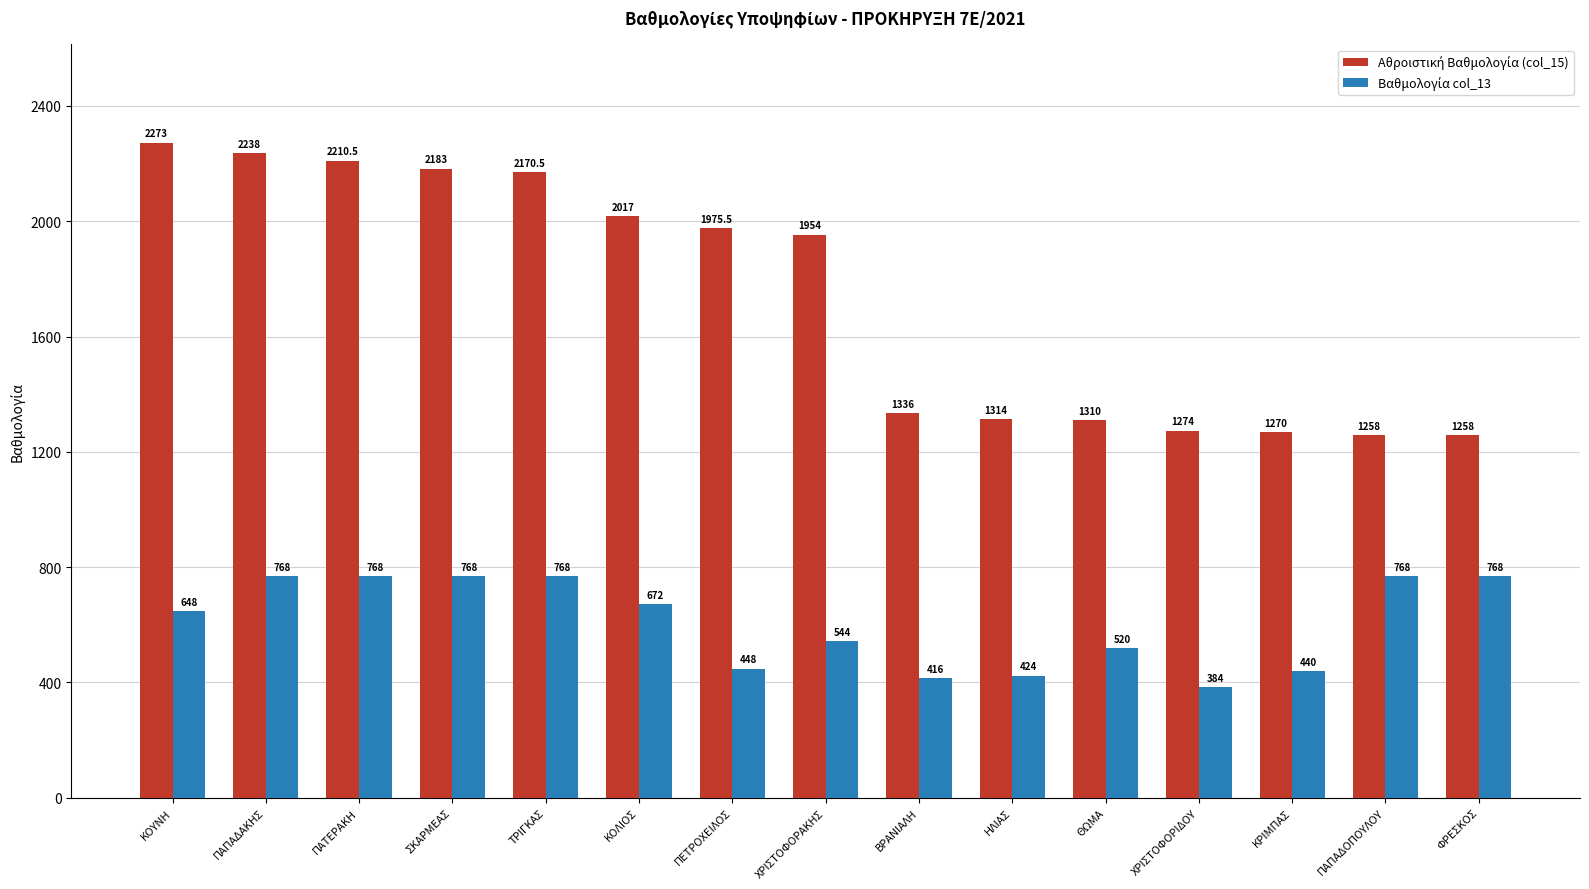

At which category is the sum across all series the highest?

ΠΑΠΑΔΑΚΗΣ